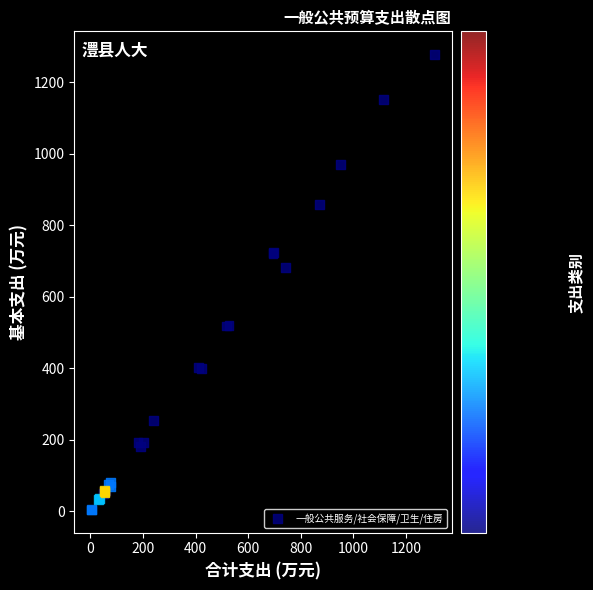

What Y value in the scatter plot is closest to 640?

681.6